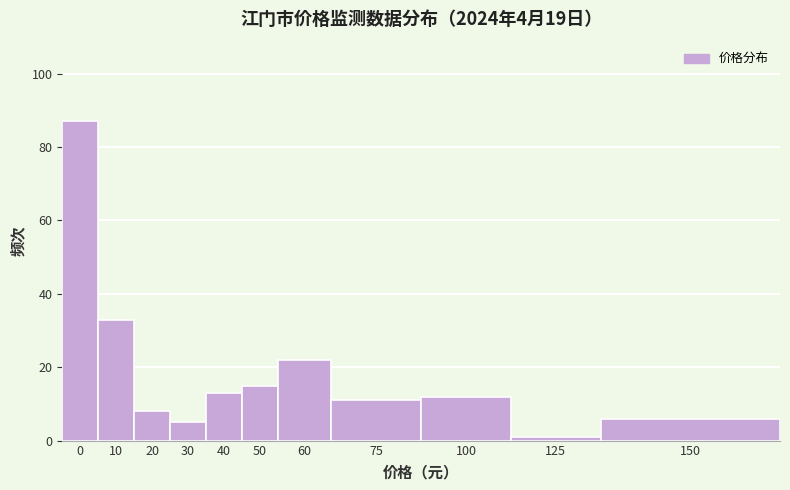

Reading left to right, extract all data points from this chart.

87	33	8	5	13	15	22	11	12	1	6